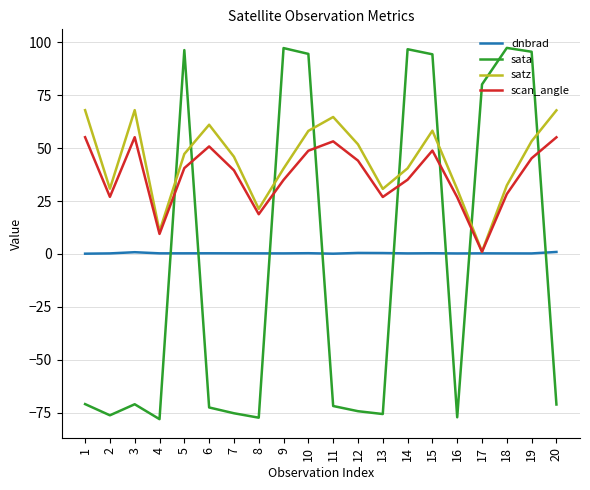

How many negative values does the sata series have?

12